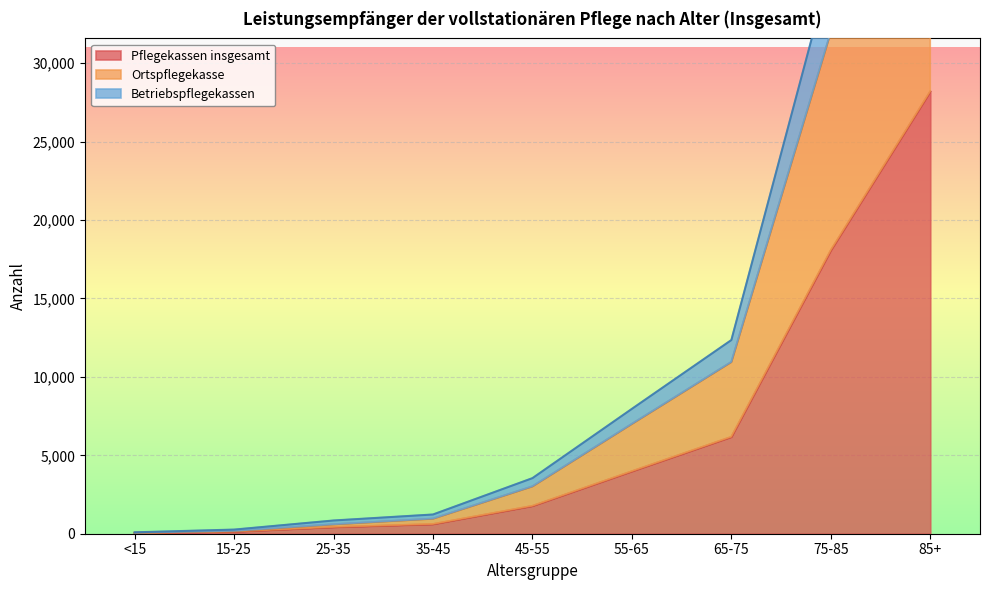

Is it true that Ortspflegekasse equals 3020 at 45-55?

True